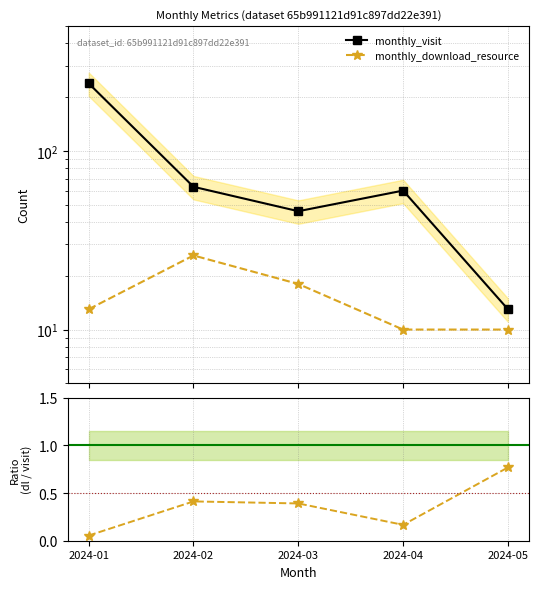

Does the chart display data point markers on the line(s)?

Yes